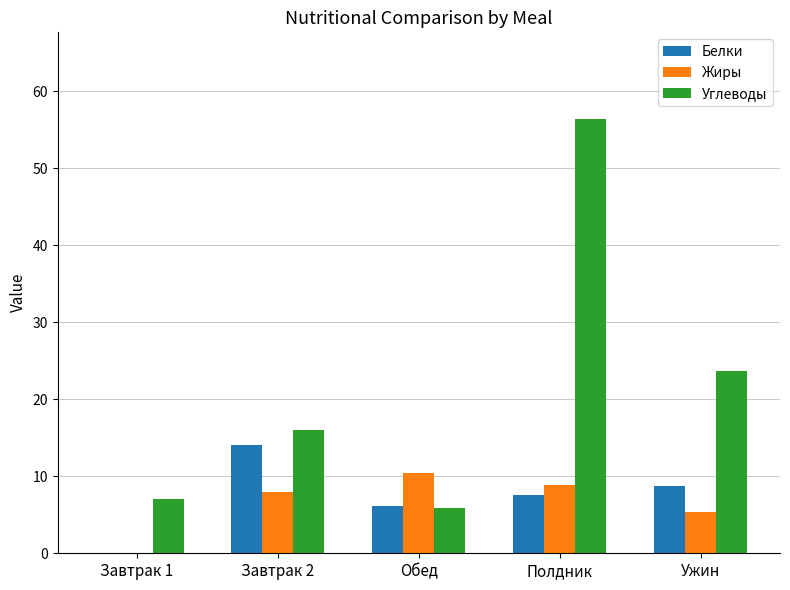

At which category is the sum across all series the highest?

Полдник